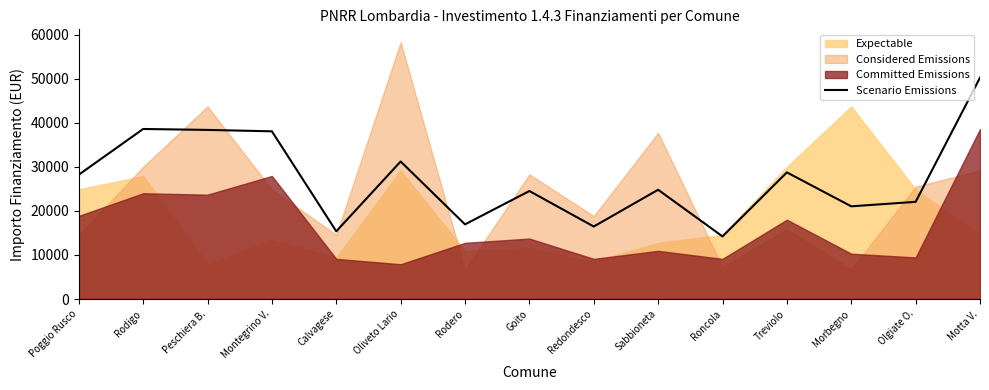

Reading left to right, extract all data points from this chart.

28201.8	38578.9	38363.3	38048.7	15360.8	31199.8	16935.3	24502.9	16449.7	24787.8	14203.8	28730.6	21028.5	22045.8	50219.4